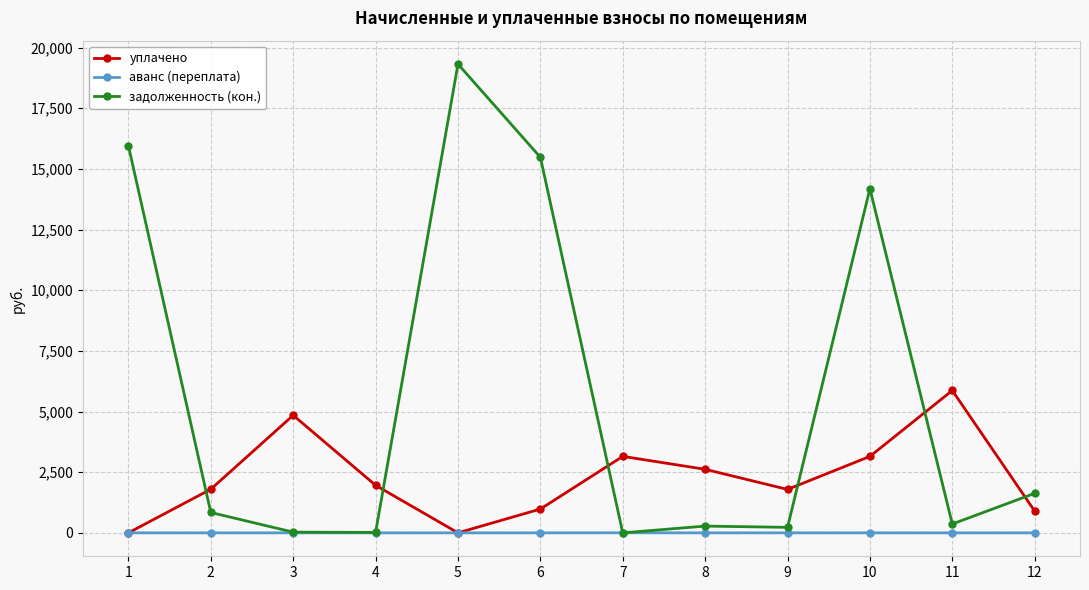

Rank the series by their average value, from lowest to highest.

аванс (переплата), уплачено, задолженность (кон.)